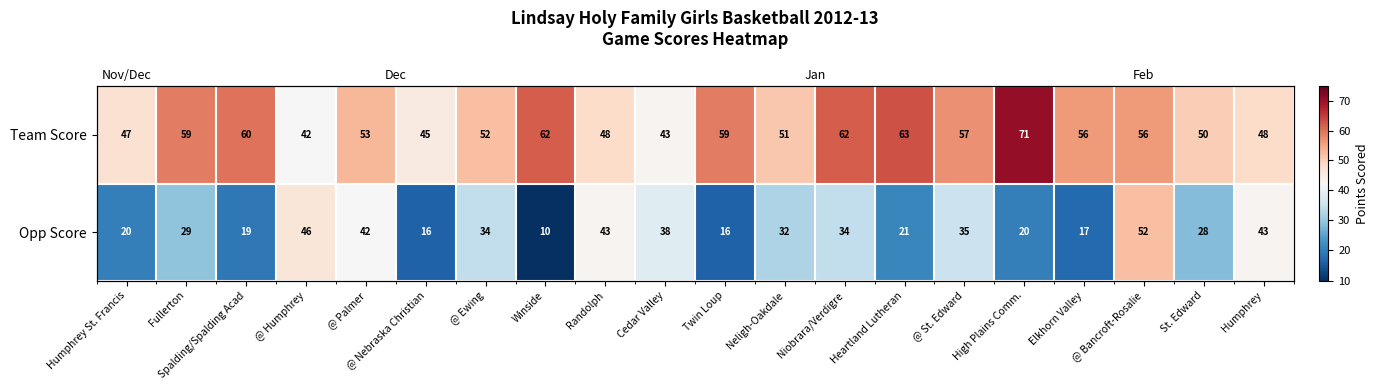

Is it true that Opp Score equals 38 at Cedar Valley?

True